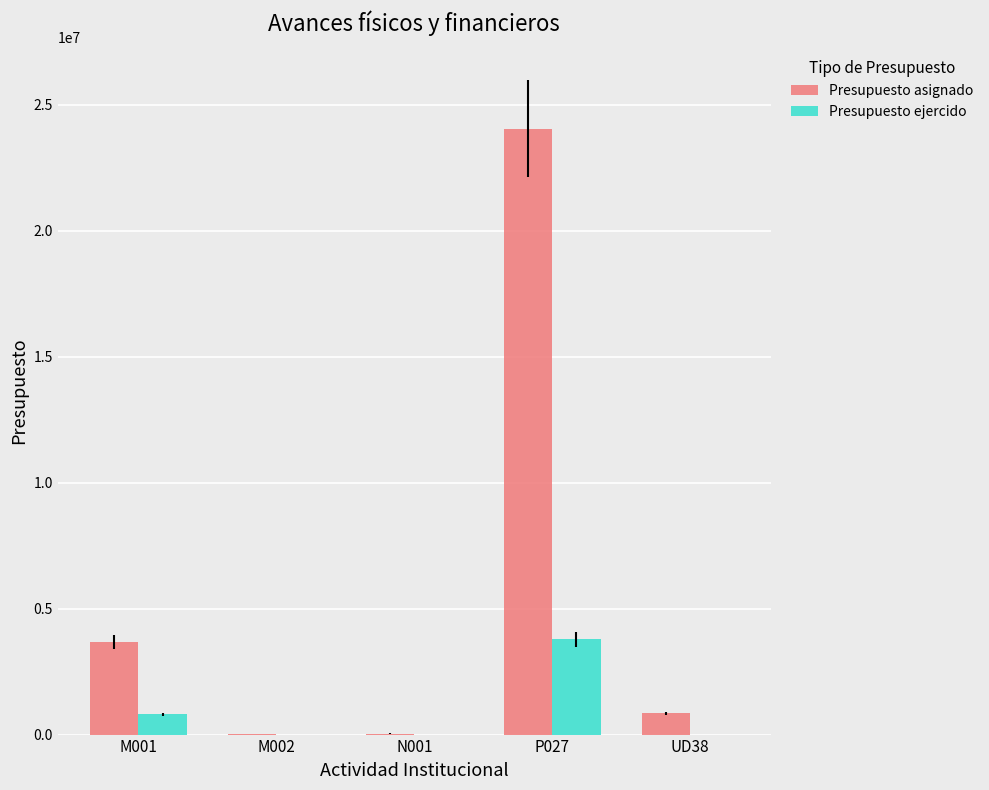

At which category does the chart reach its peak across all series?

P027